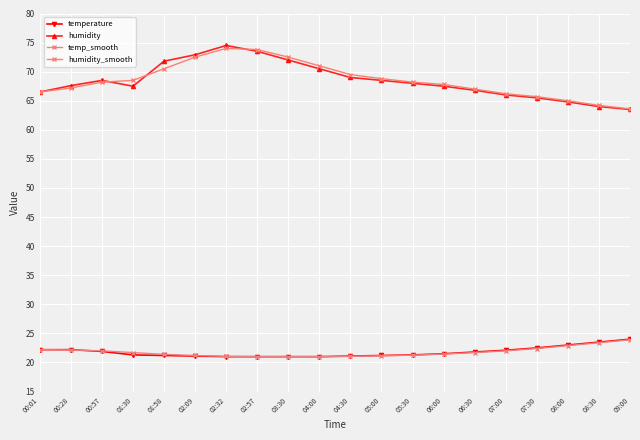

How many lines are shown in the chart?

4